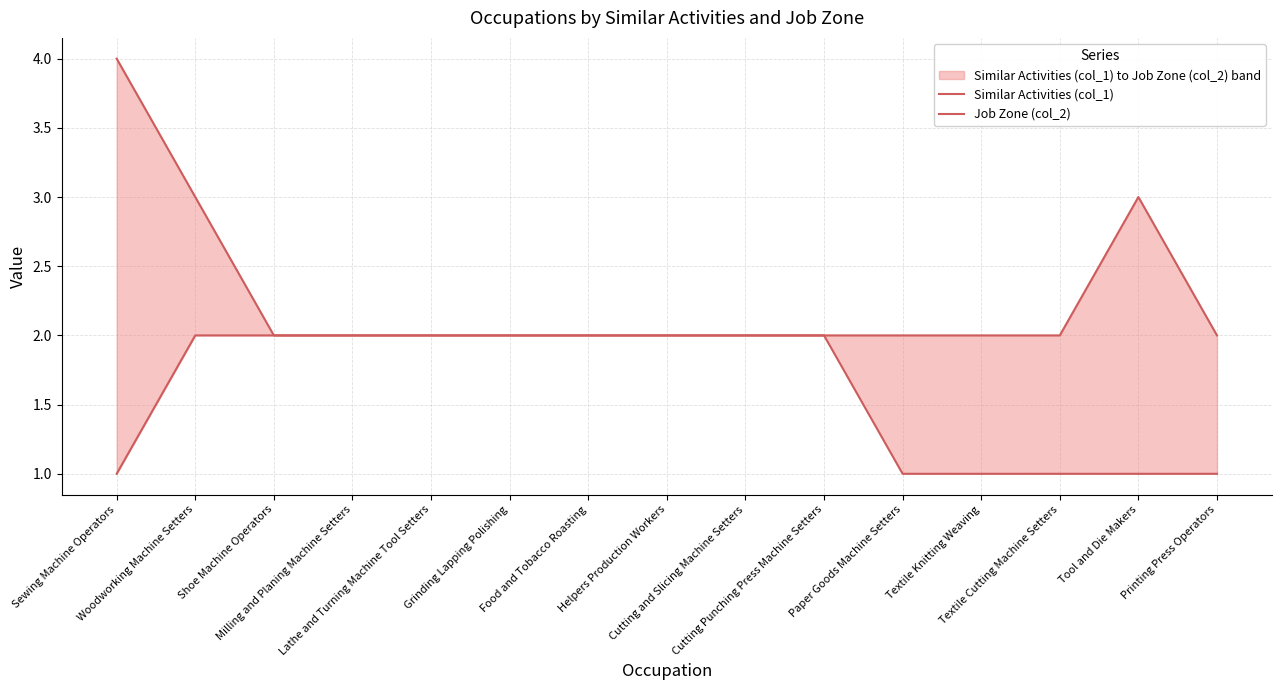

Which category has the lowest value in the Similar Activities (col_1) series?

Paper Goods Machine Setters